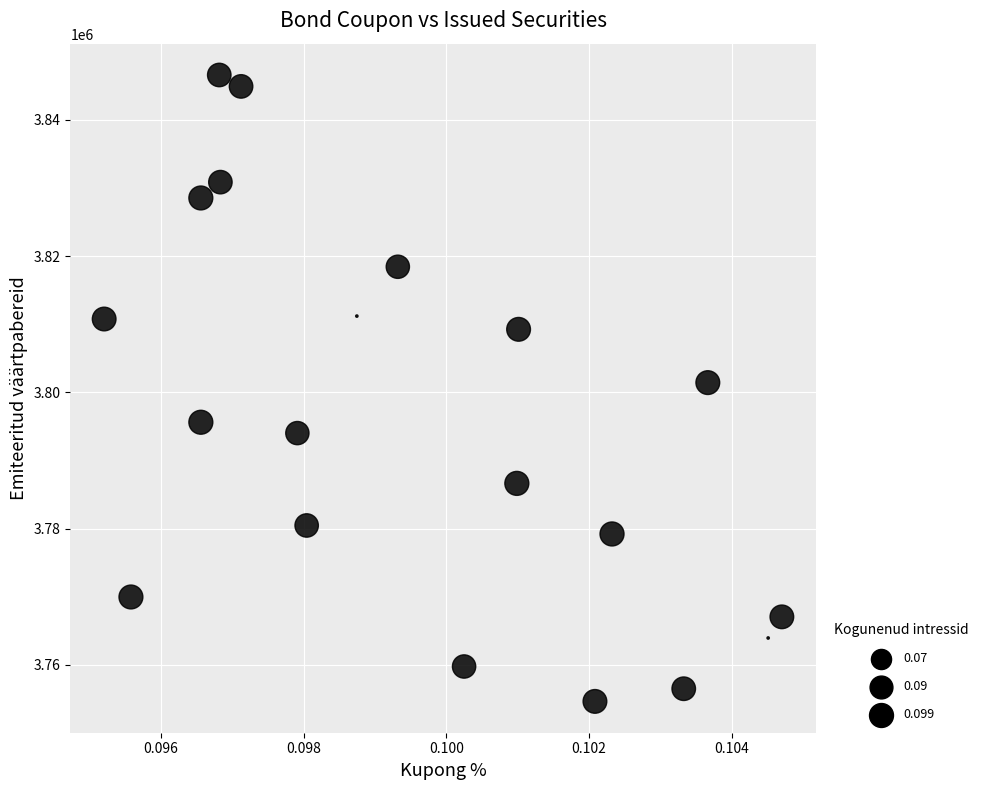

What is the range of Y values (max minus min)?

91918.2